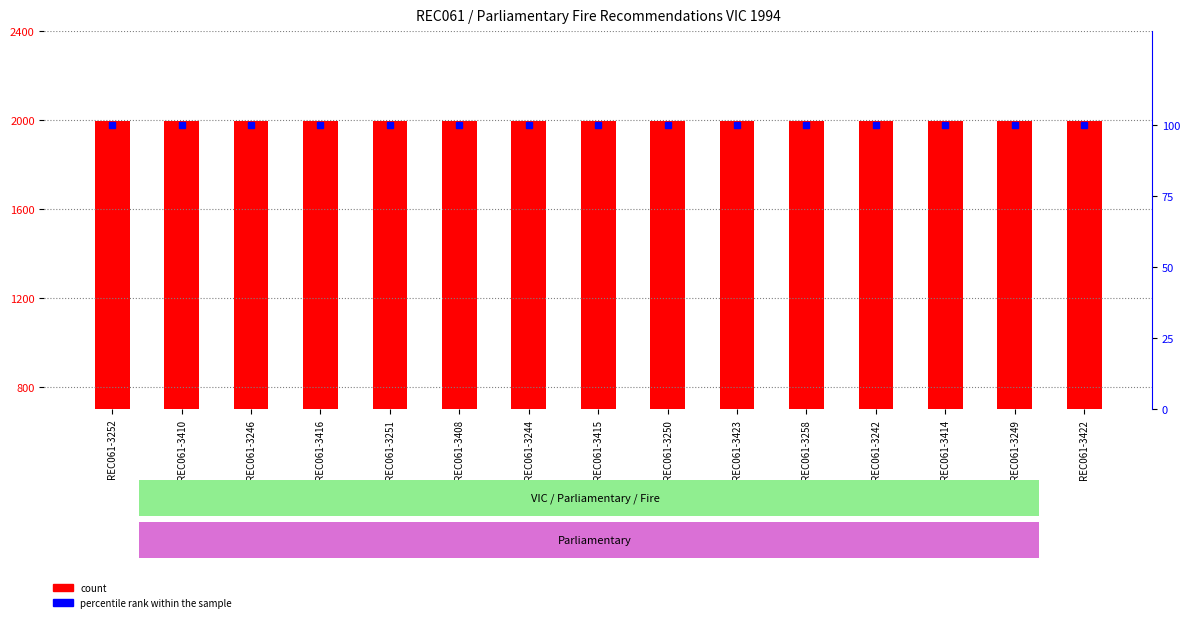

Reading left to right, transcribe all the data shown in this chart.

count: 1994	1994	1994	1994	1994	1994	1994	1994	1994	1994	1994	1994	1994	1994	1994
percentile rank within the sample: 100	100	100	100	100	100	100	100	100	100	100	100	100	100	100